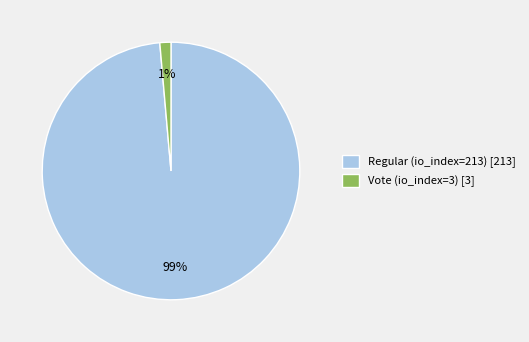

Which slice is the smallest?

Vote (io_index=3)